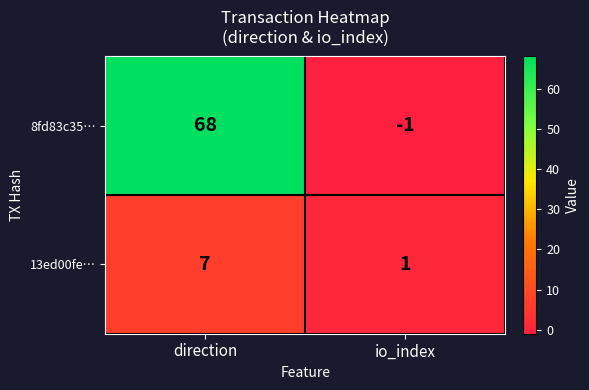

The 8fd83c35… series shows 37 at direction. True or false?

False